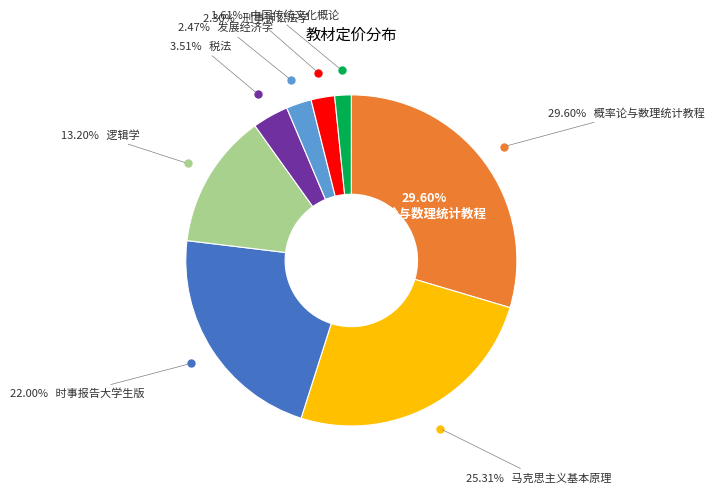

How many segments does this pie chart have?

8